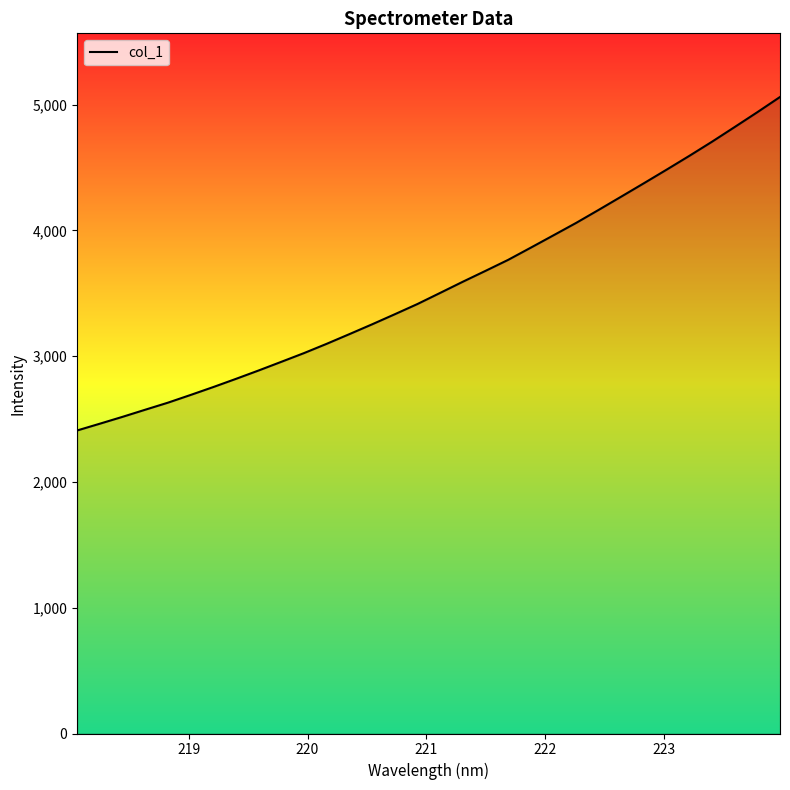

What is the minimum value shown in the chart?

2409.0